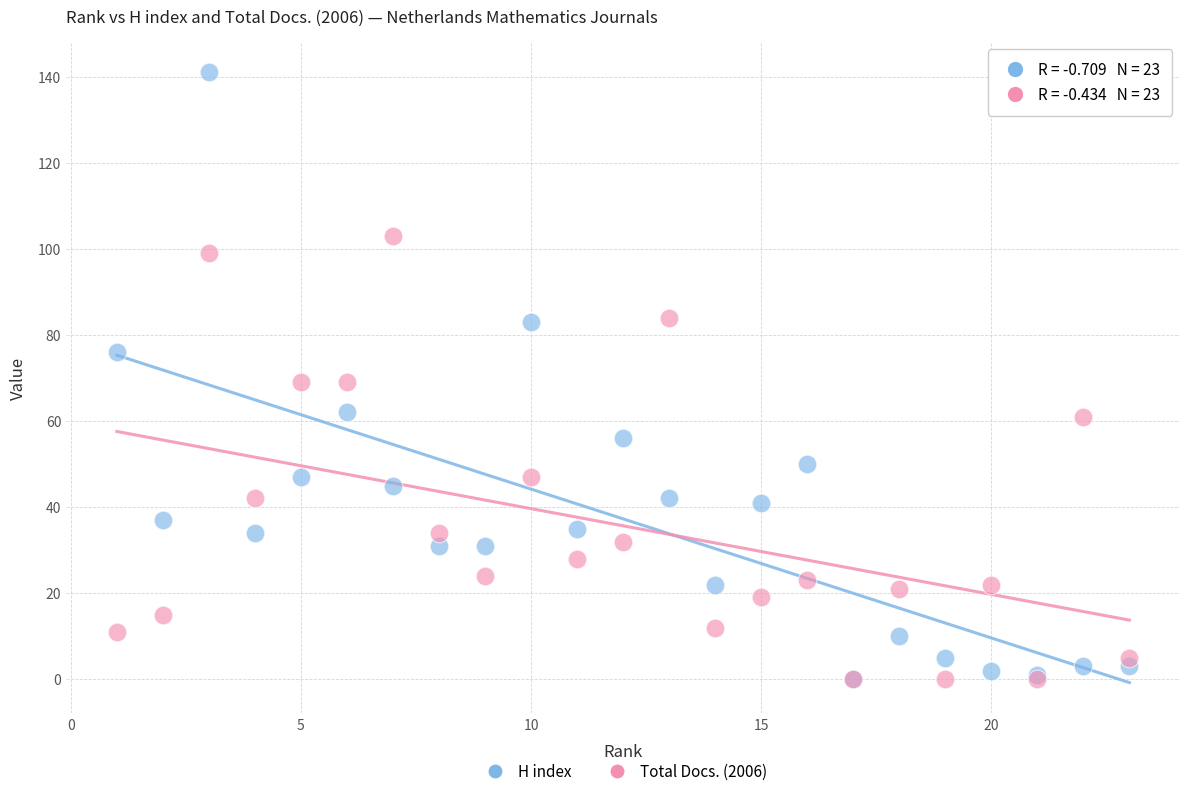

What are all the series names shown in the legend?

H index, Total Docs. (2006)